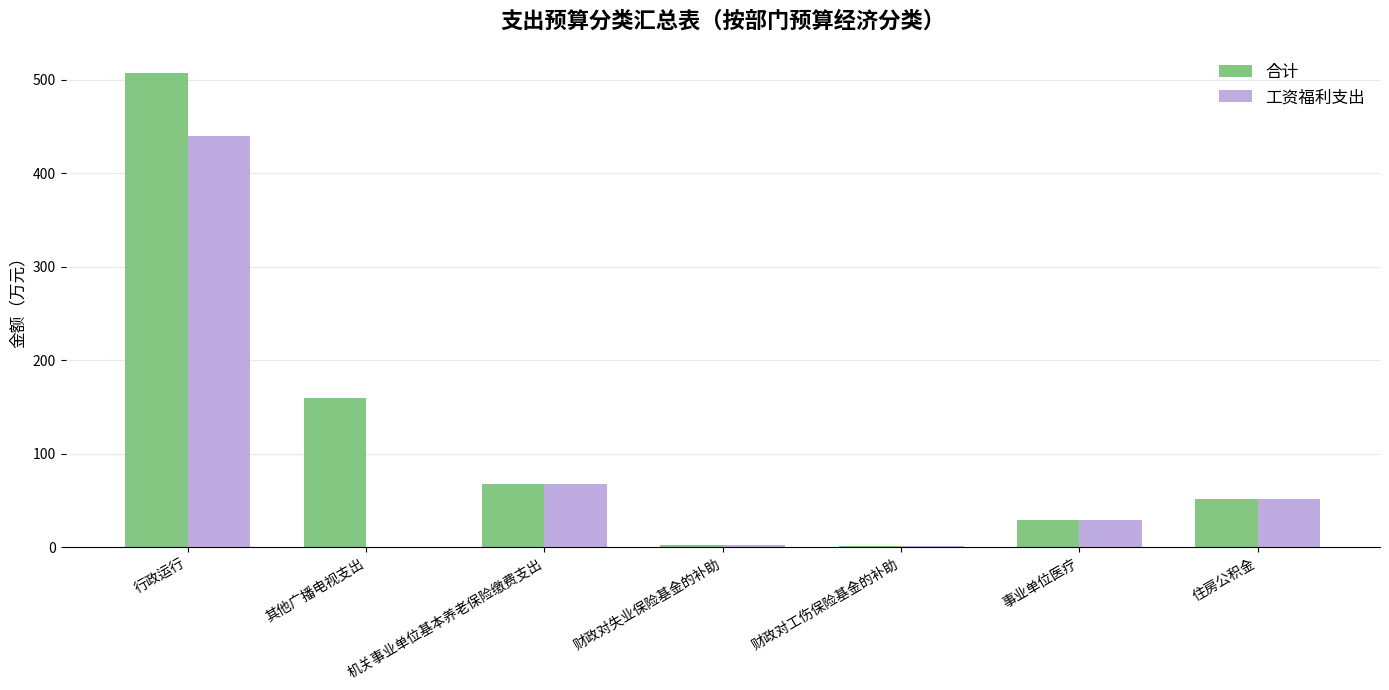

How many data points does each series have?

7